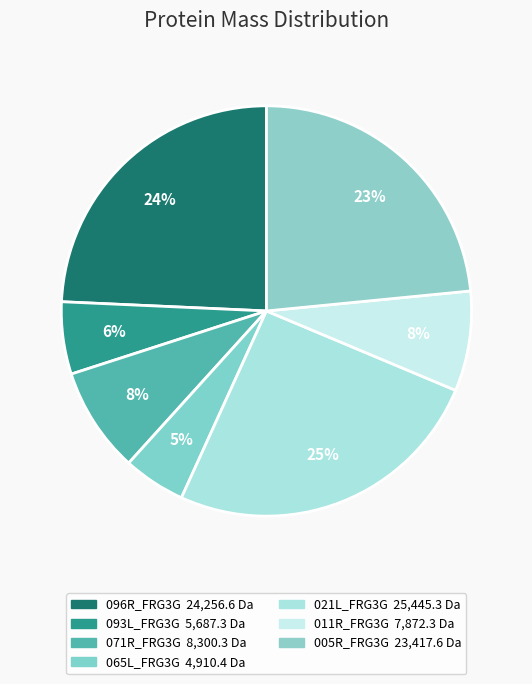

Is it true that 065L_FRG3G is 5% of the pie?

True